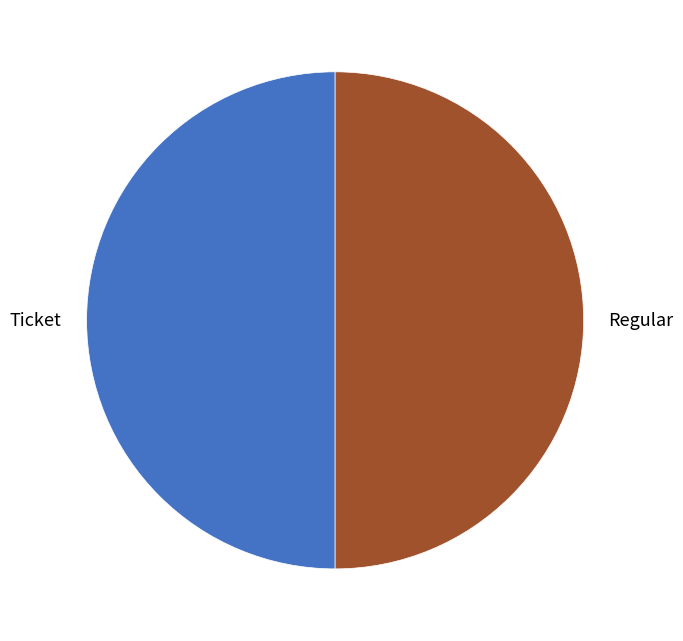

Approximately how many times larger is the value at Regular compared to Ticket?

1.0